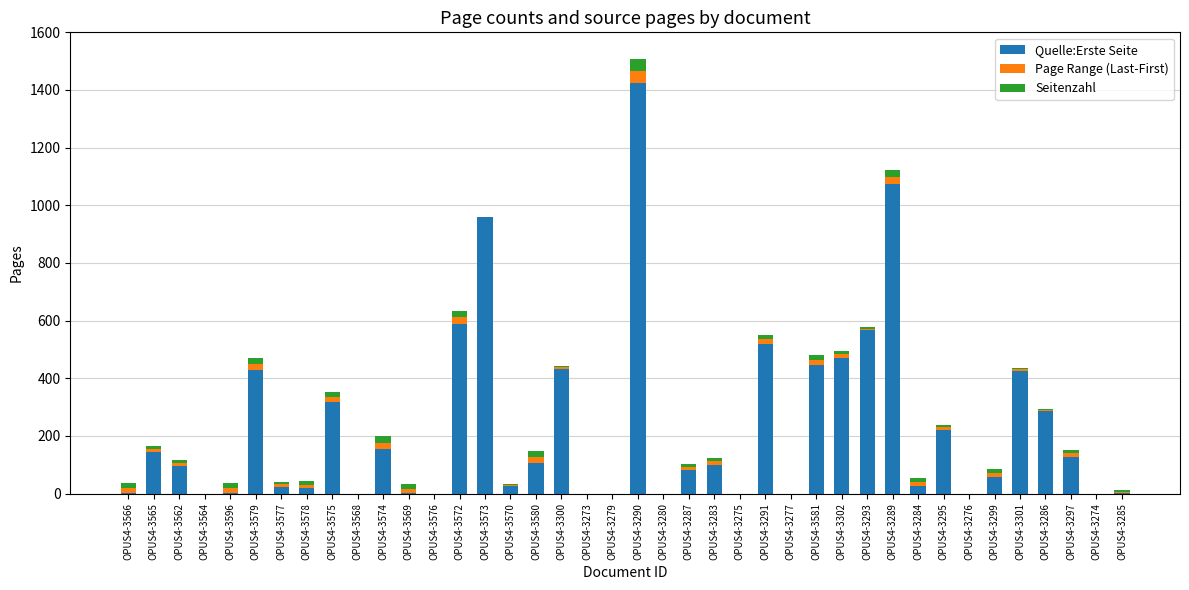

What is the maximum value for Quelle:Erste Seite?

1425